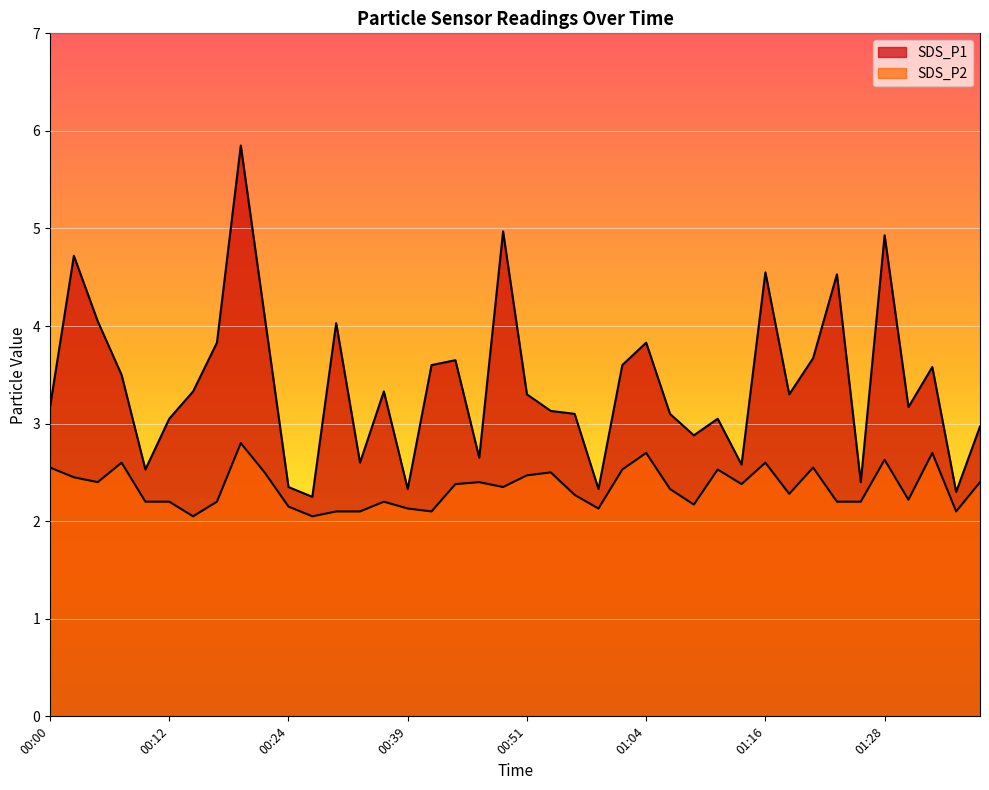

Where is the first local maximum for SDS_P1?

00:02